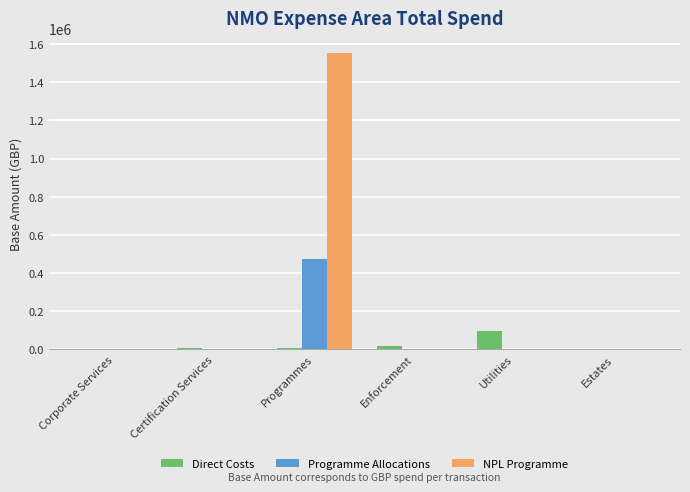

How many data points in Programme Allocations are above 0?

1